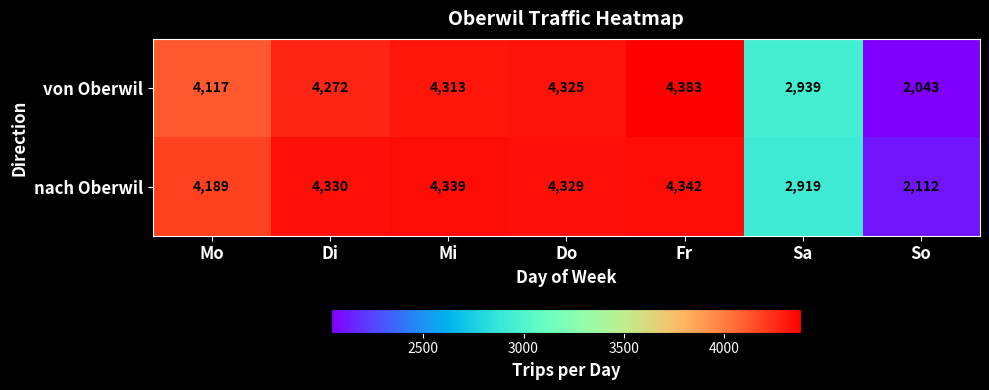

What is the average value of the von Oberwil series?

3770